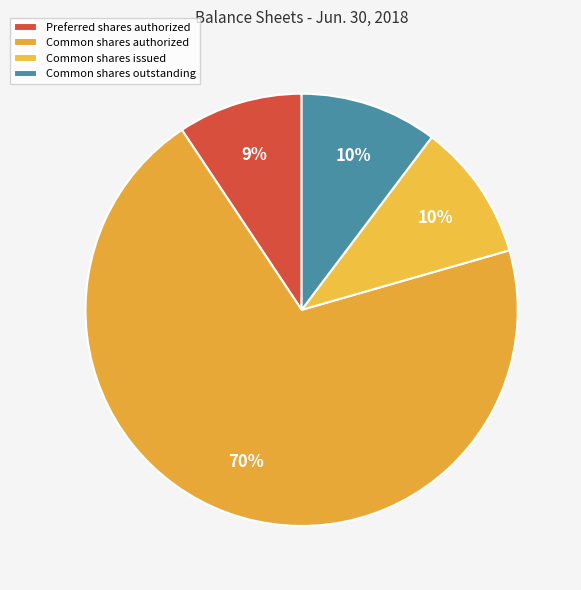

Is there any slice that represents more than half of the pie?

Yes